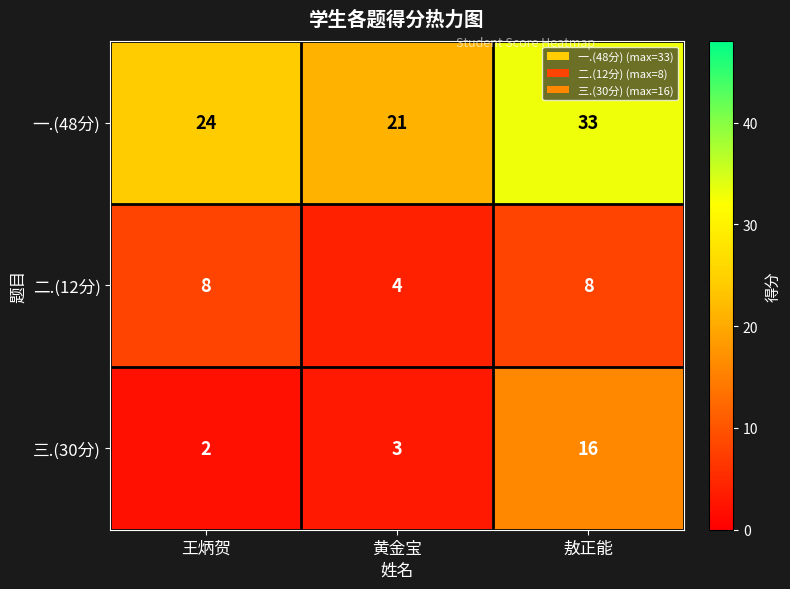

Reading left to right, transcribe all the data shown in this chart.

一.(48分): 24	21	33
二.(12分): 8	4	8
三.(30分): 2	3	16